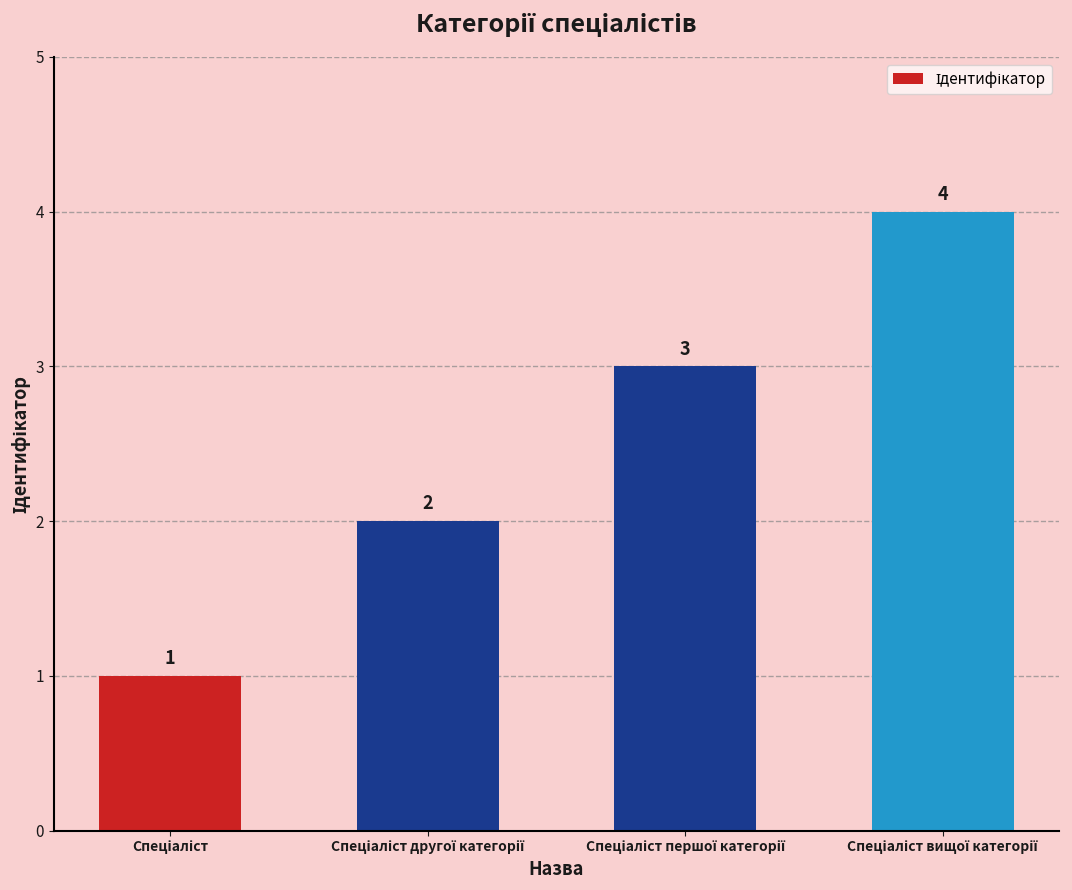

Count the values in the range 2 to 4.

3